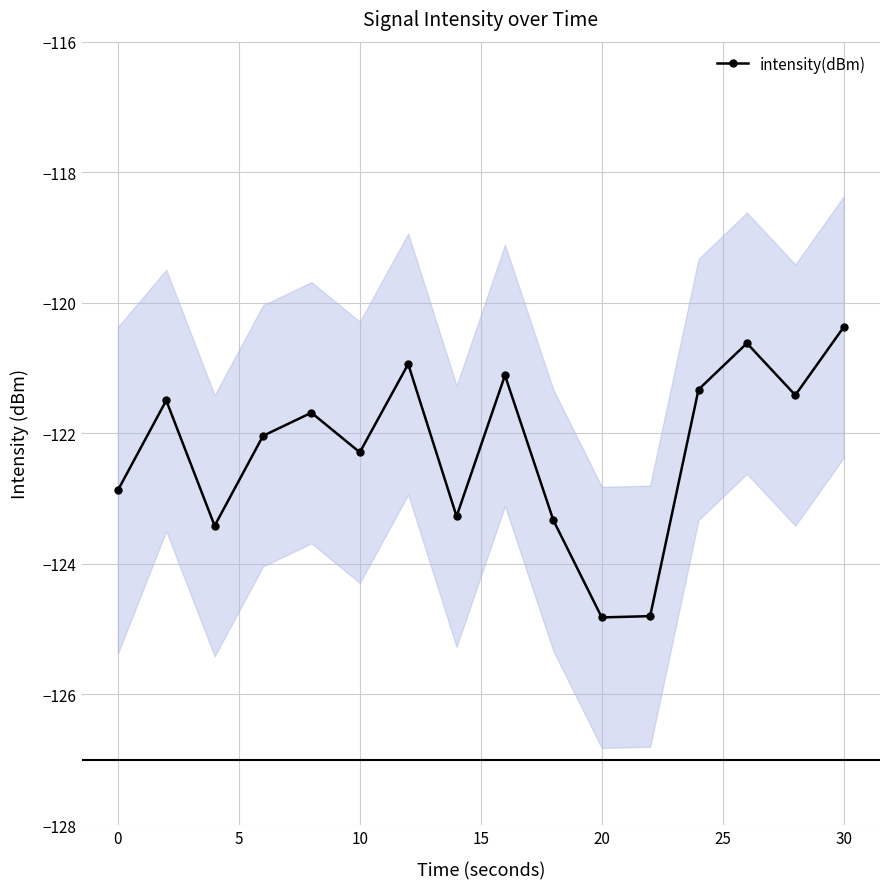

Which category has the highest value in the intensity(dBm) series?

30